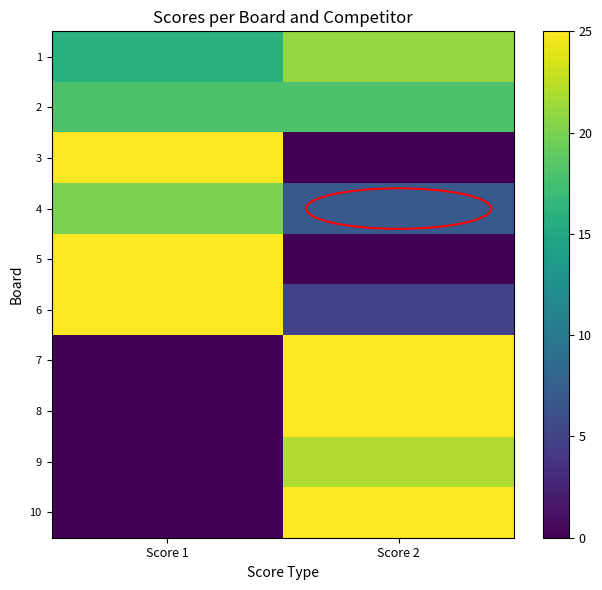

Between Score 1 and Score 2, which is larger?

Score 2